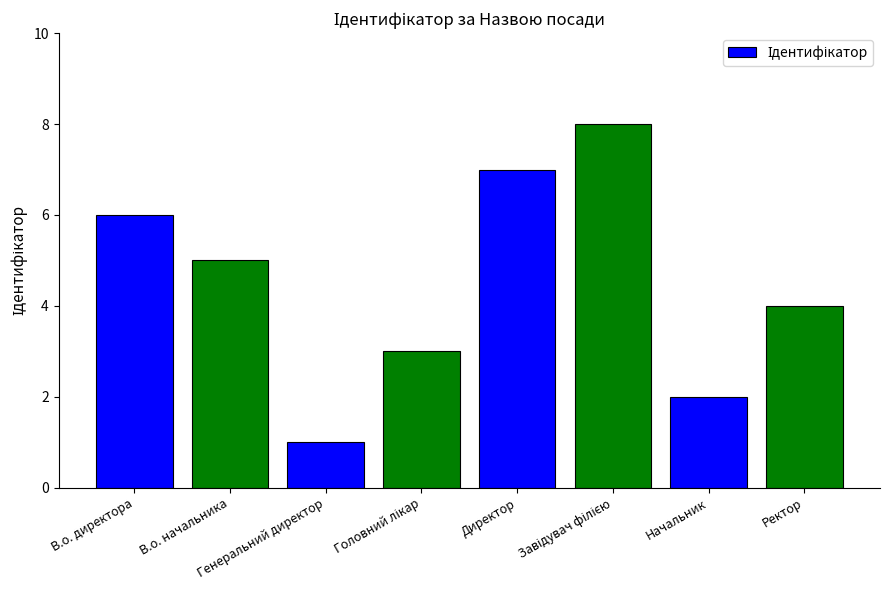

The value at Начальник is 2. True or false?

True